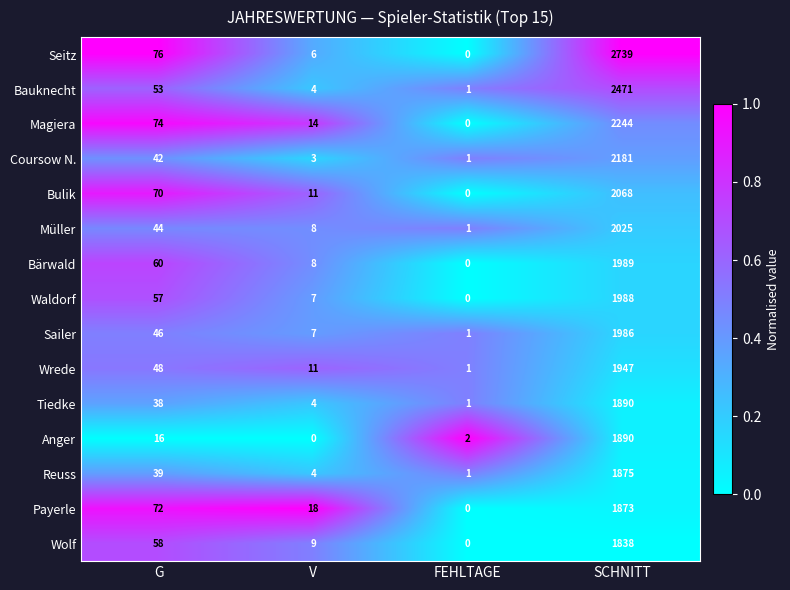

What is the total value across all series at V?

114